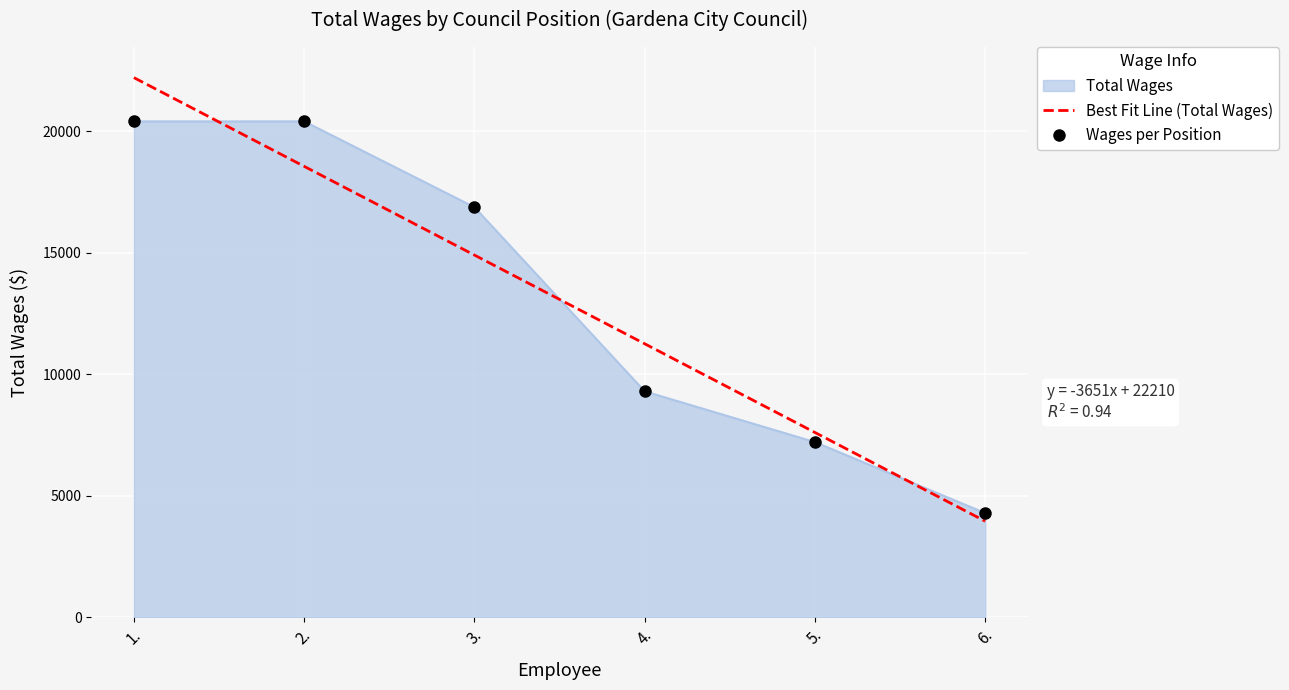

What is the label of the 6th point from the left?

6.